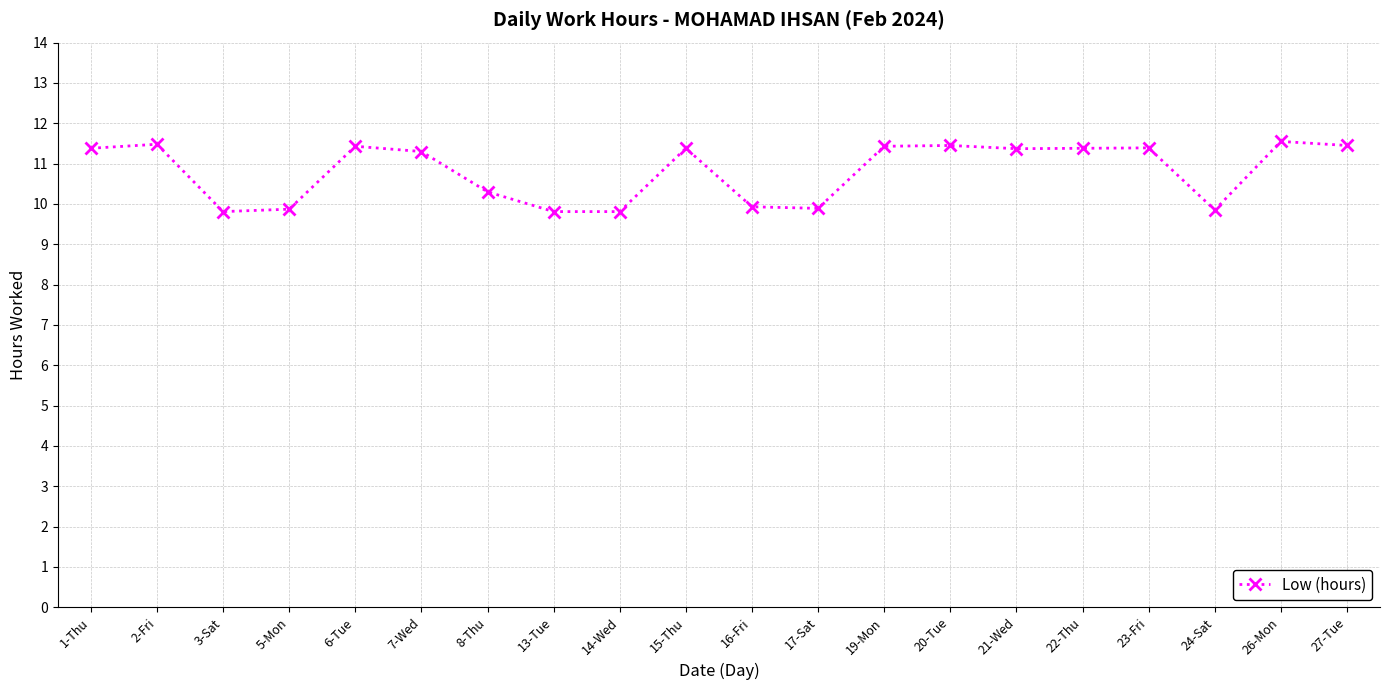

What position from the right is 26-Mon?

2